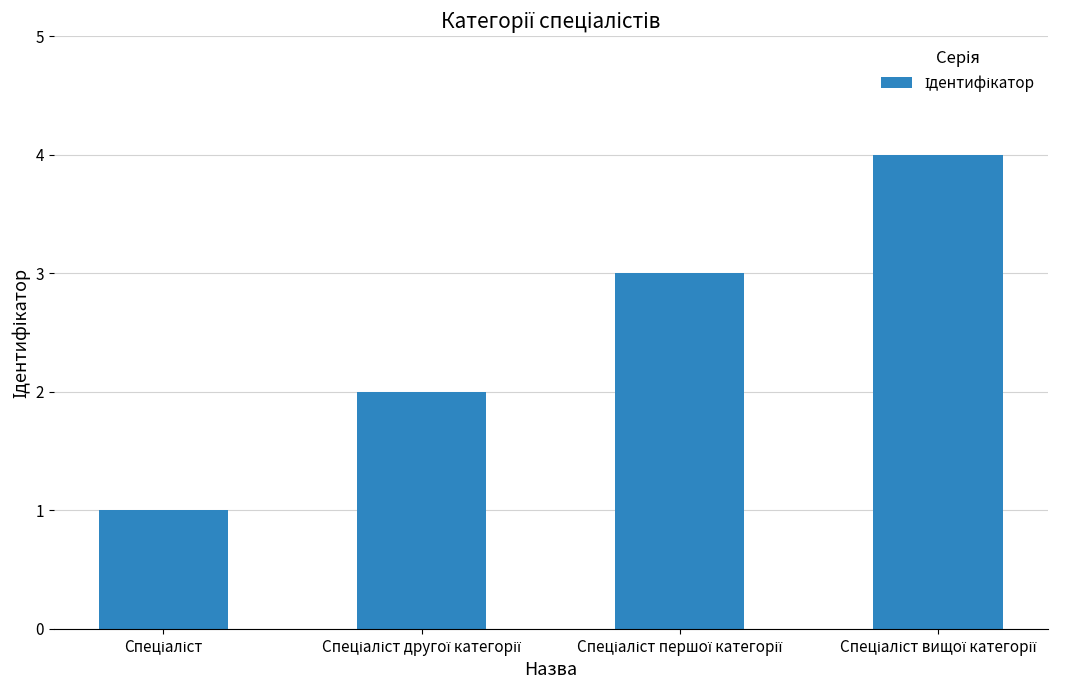

Are the bars horizontal?

No